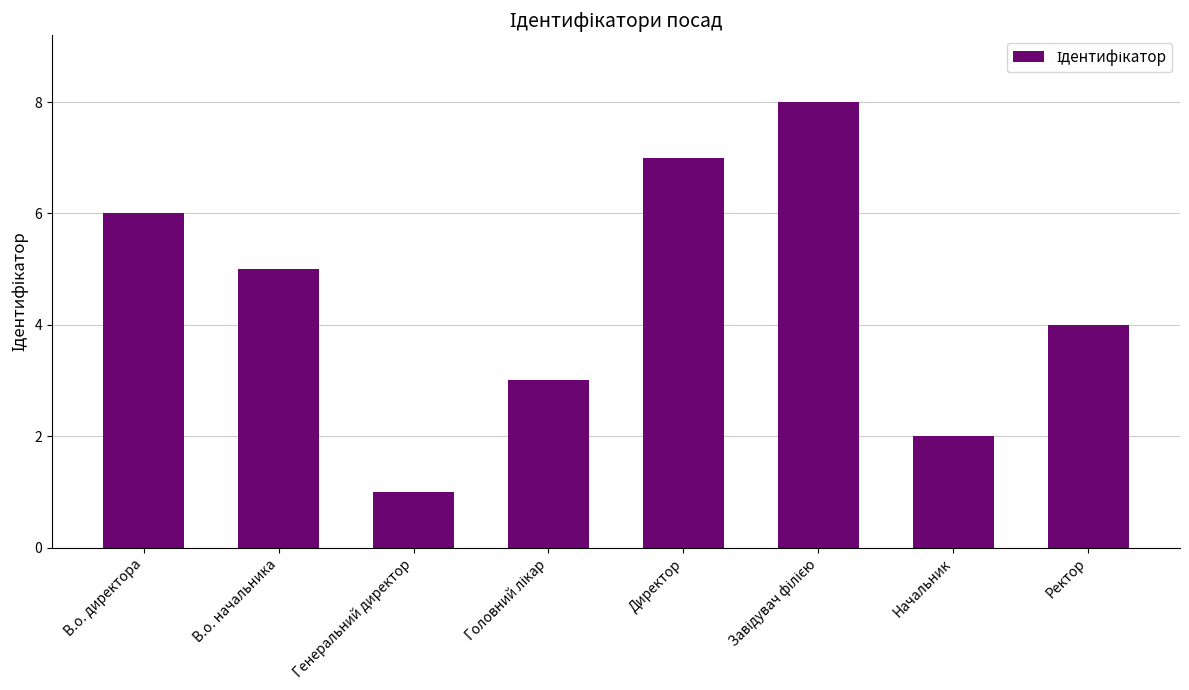

Where is the data nearest to the value 4?

Ректор